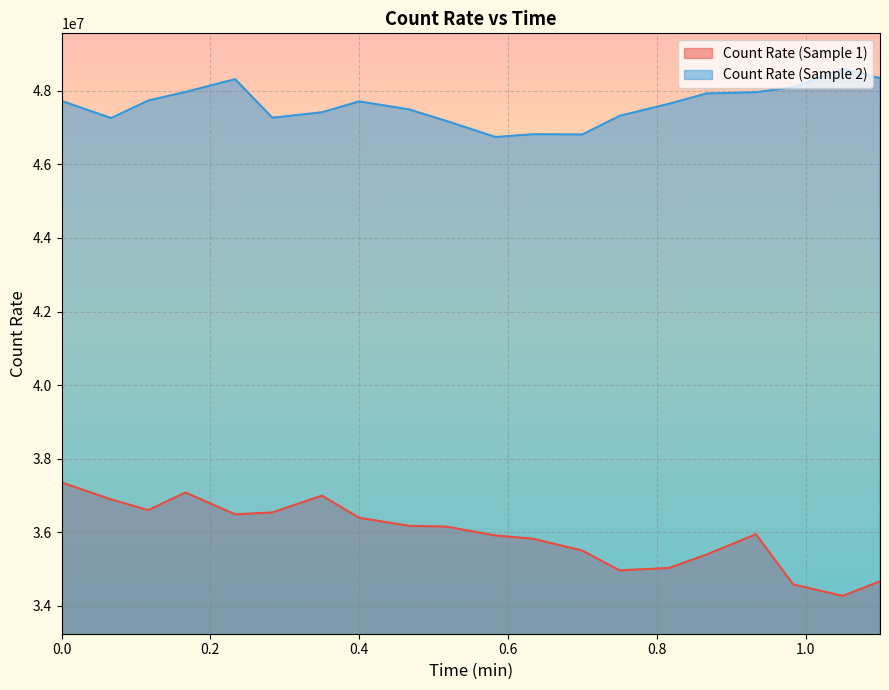

How many data points in Count Rate (Sample 2) are above 47708915?

10